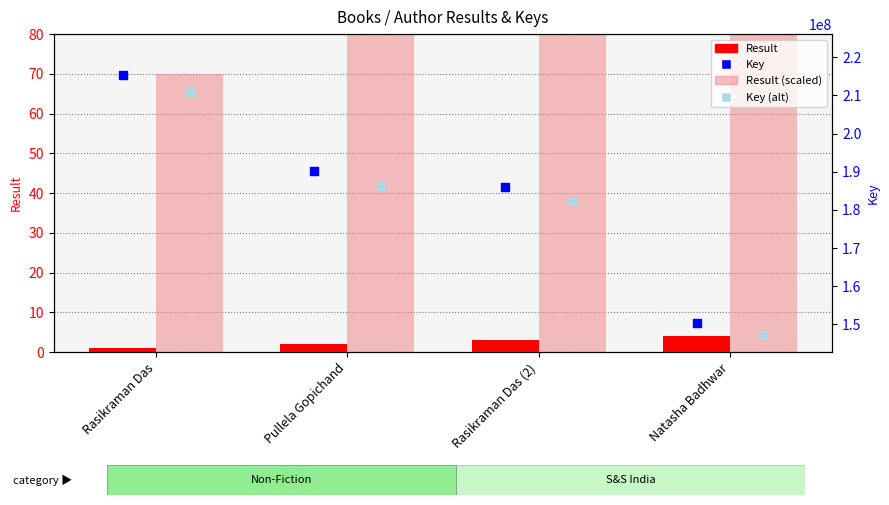

Which series has the largest total across all categories?

Key